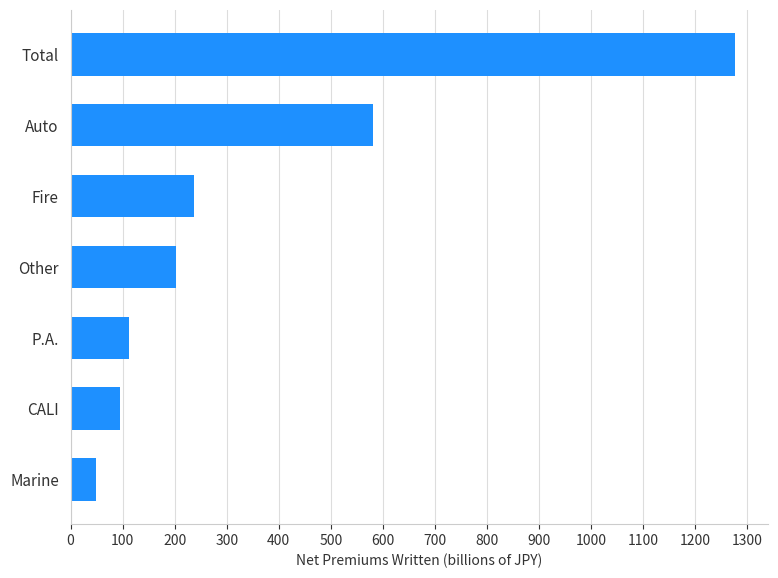

Are the bars horizontal?

Yes